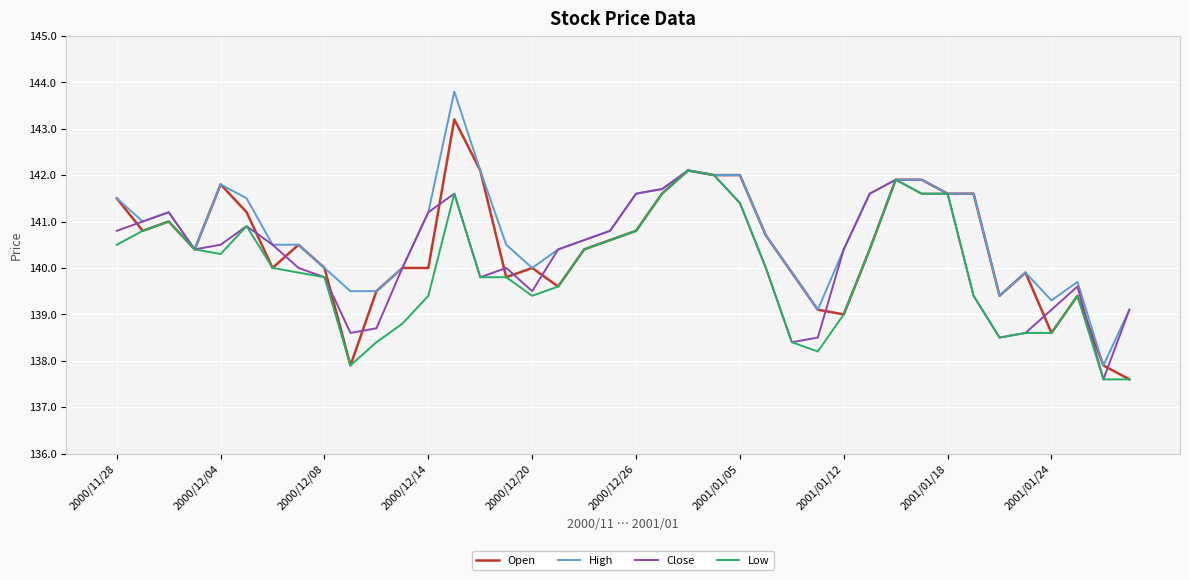

What is the difference between the second highest and second lowest values in the Close series?

3.6